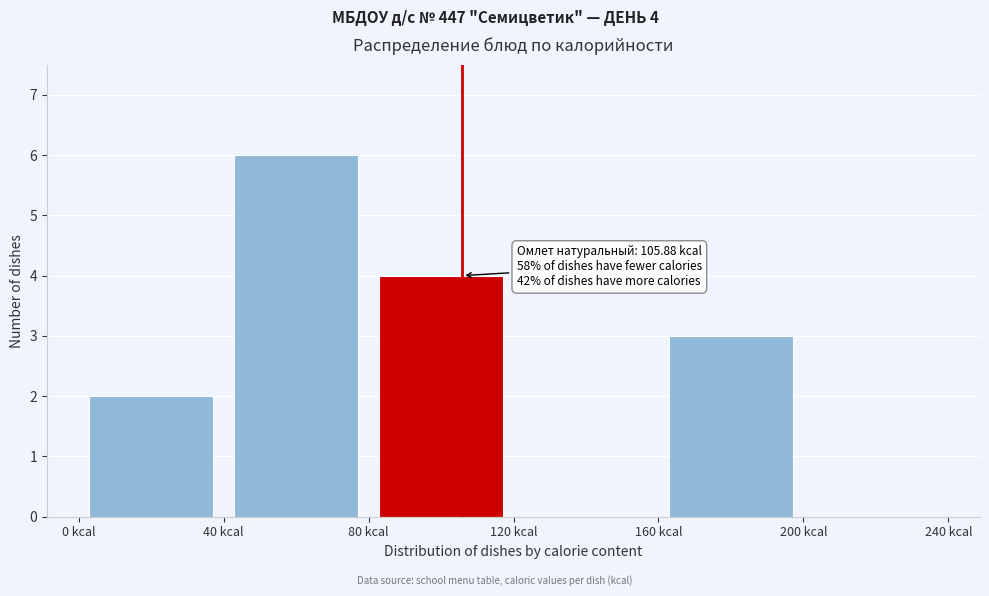

Which range on the x-axis has the tallest bar?

40 to 80